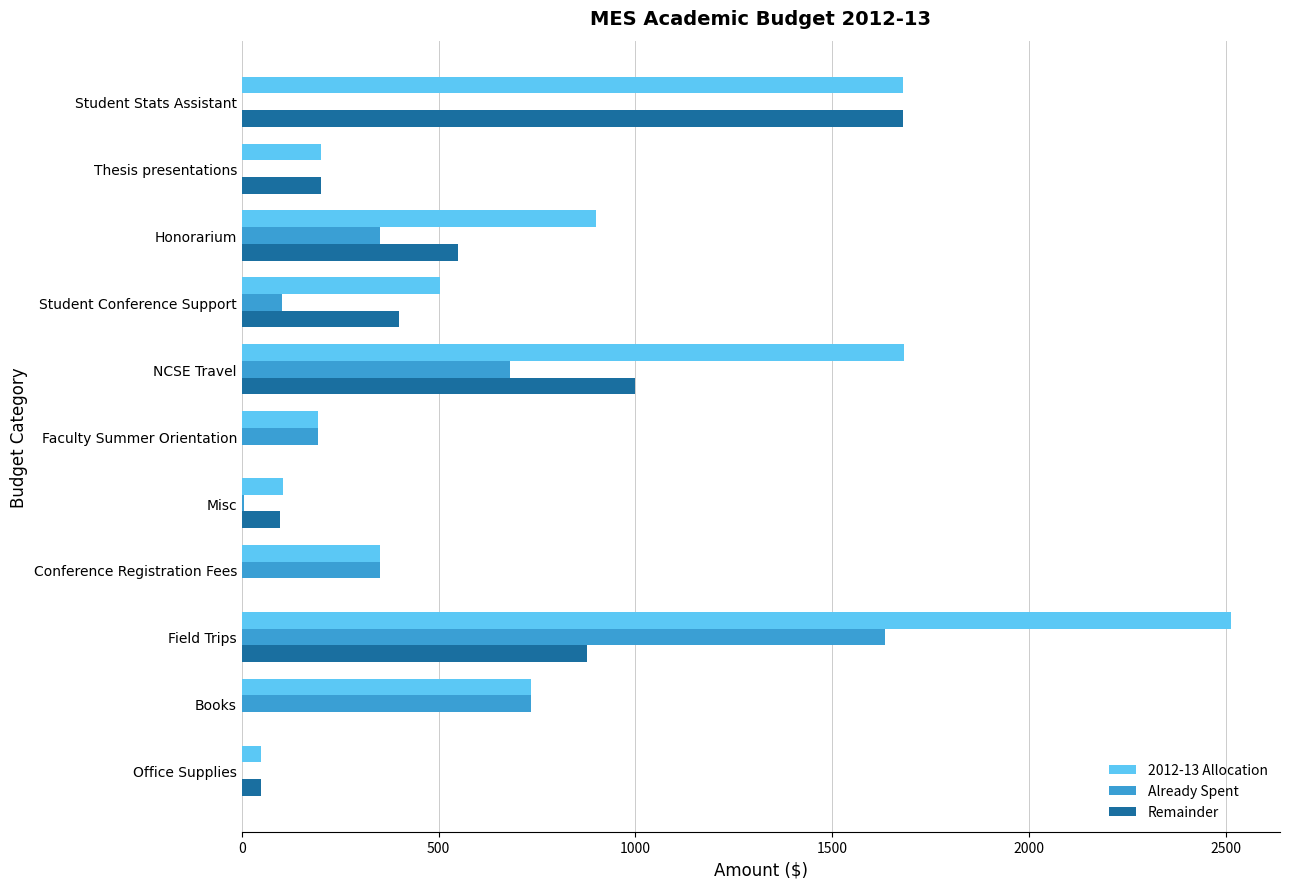

Which series changed the most between Field Trips and NCSE Travel?

Already Spent